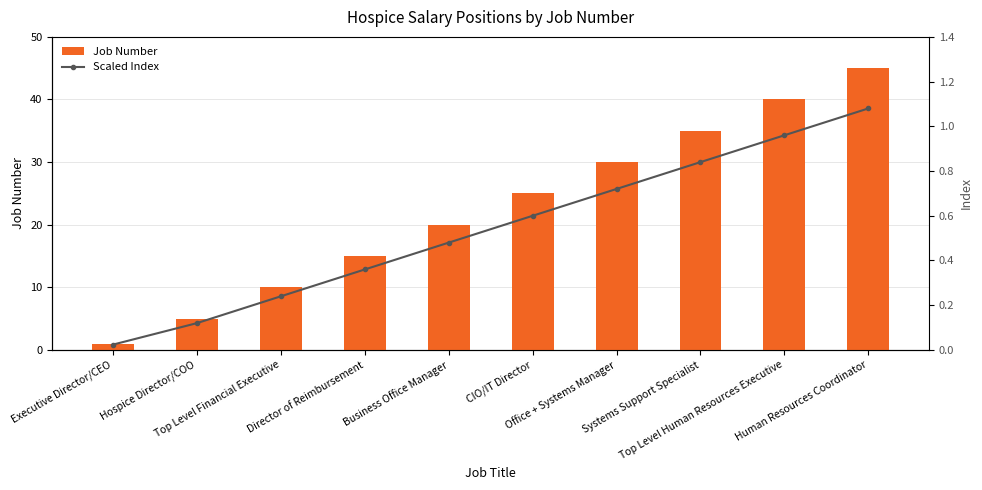

At which category is the sum across all series the highest?

Human Resources Coordinator